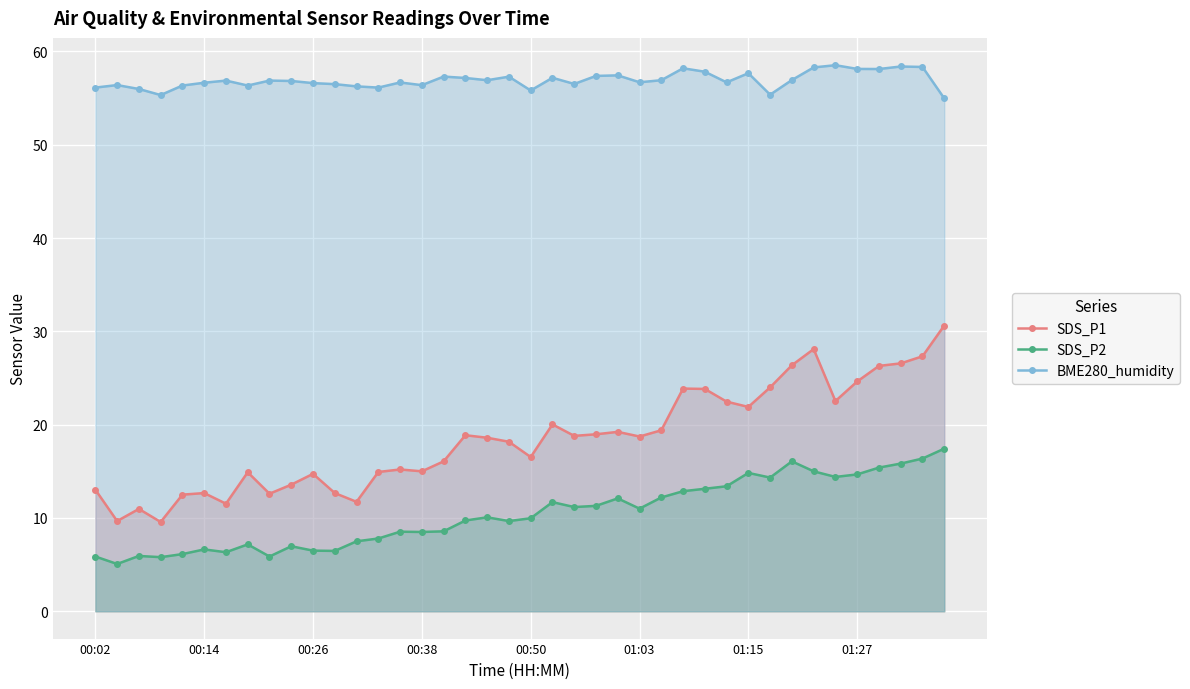

True or false: BME280_humidity and SDS_P2 cross at least once.

False